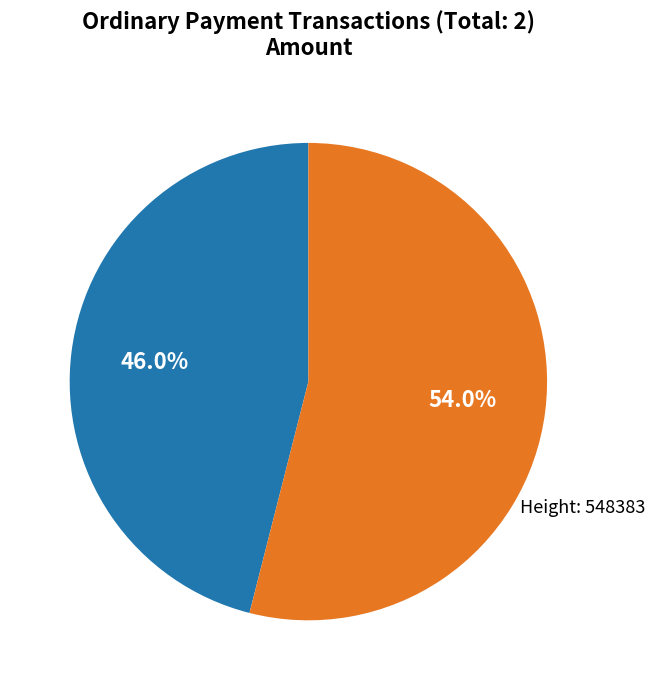

Does any single category account for the majority?

Yes